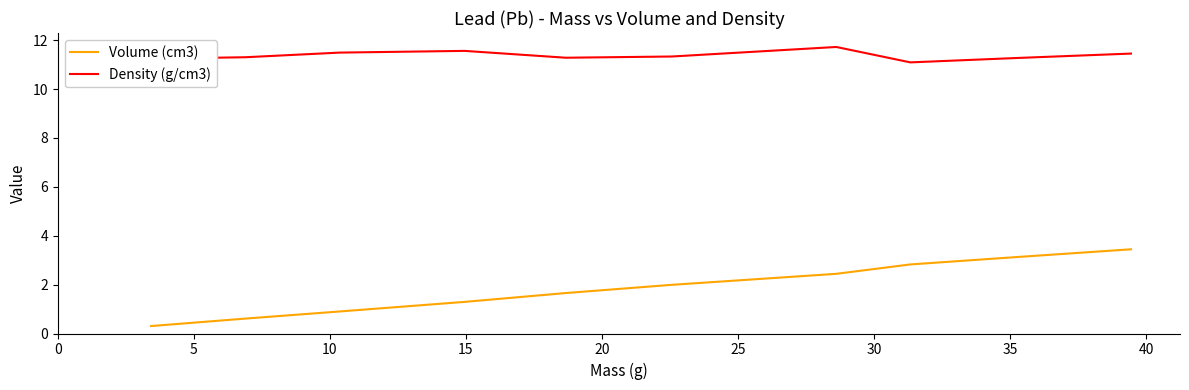

List the series in order of their peak value, highest first.

Density (g/cm3), Volume (cm3)